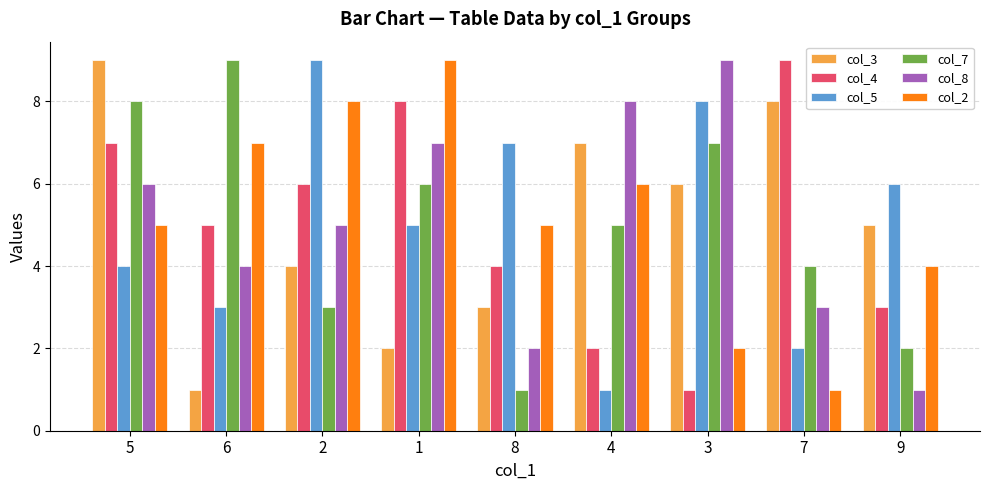

What is the spread (max minus min) of values at 3?

8